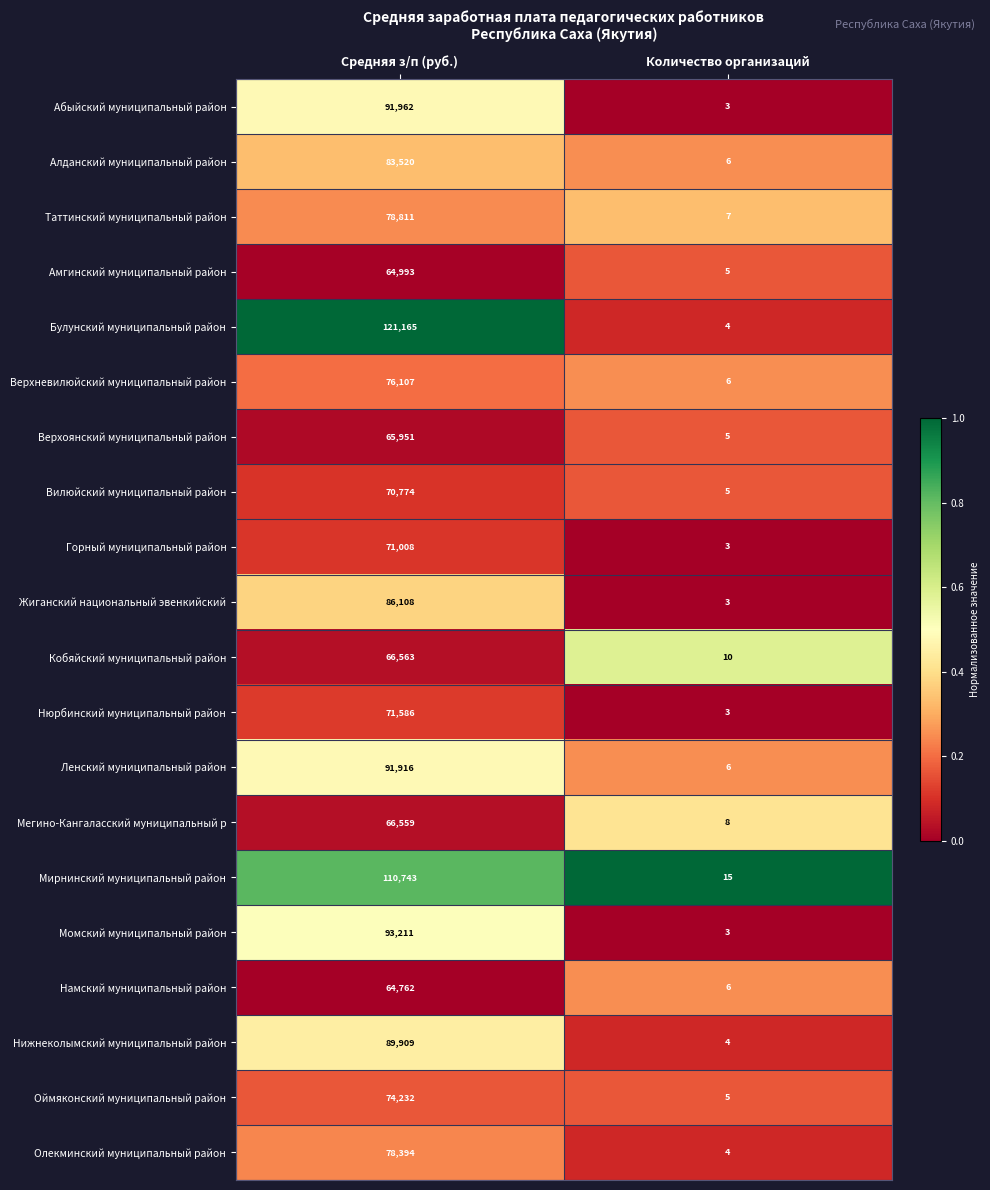

How many series are shown in this chart?

20